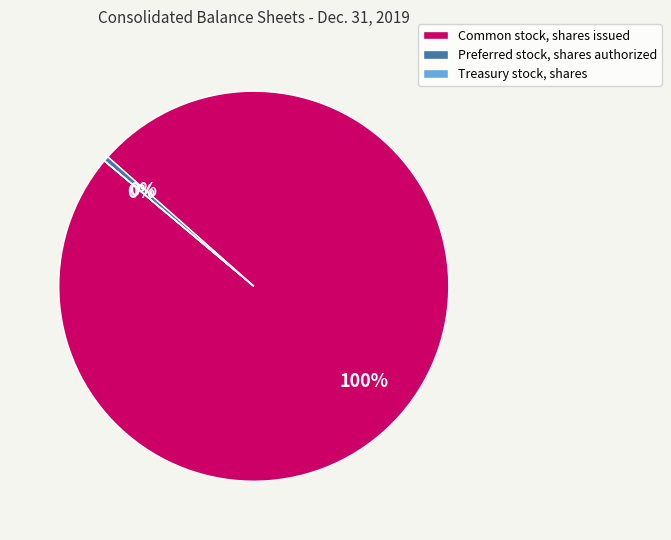

Between Preferred stock, shares authorized and Common stock, shares issued, which is larger?

Common stock, shares issued